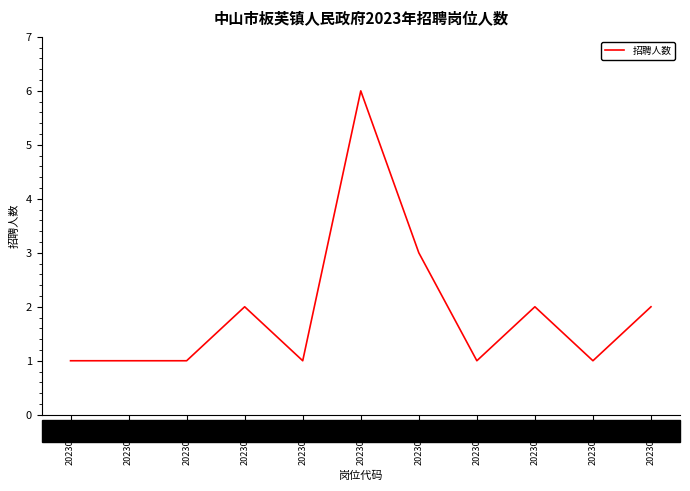

How many values are between 1 and 2?

9